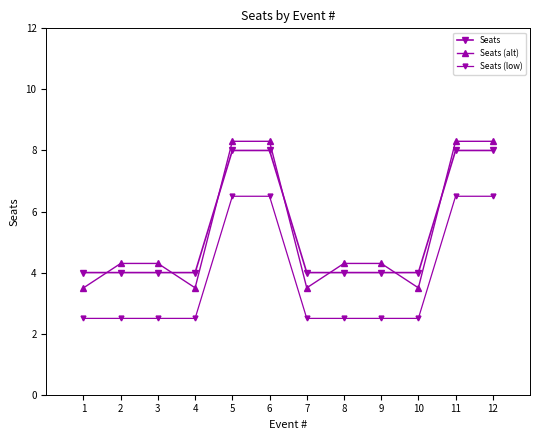

Is this an area chart (filled region under the line)?

No